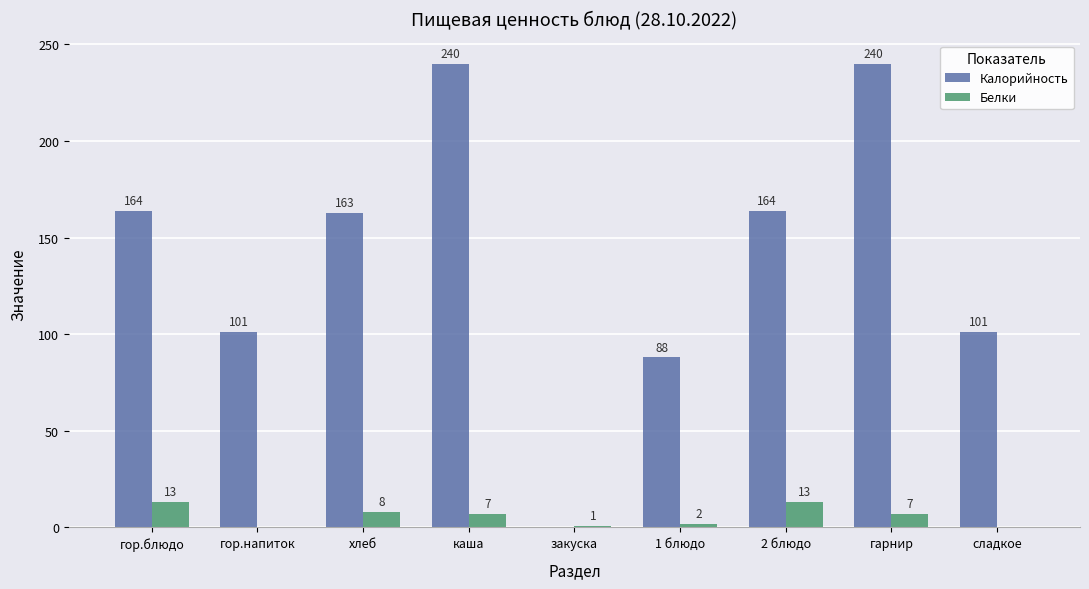

What is the sum of all Калорийность values?

1261.0